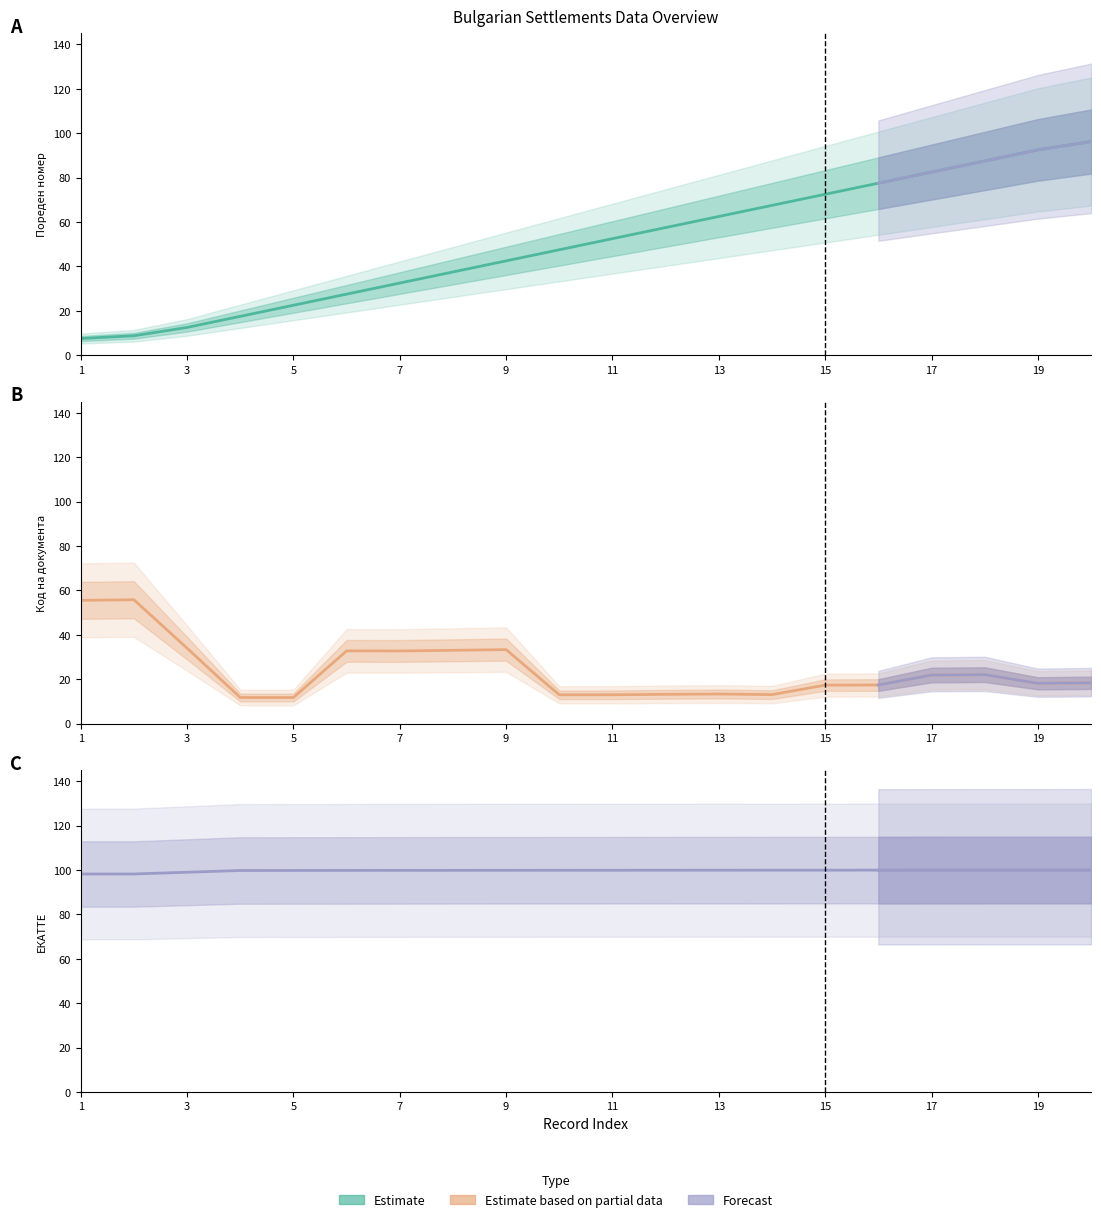

How many lines are shown in the chart?

3